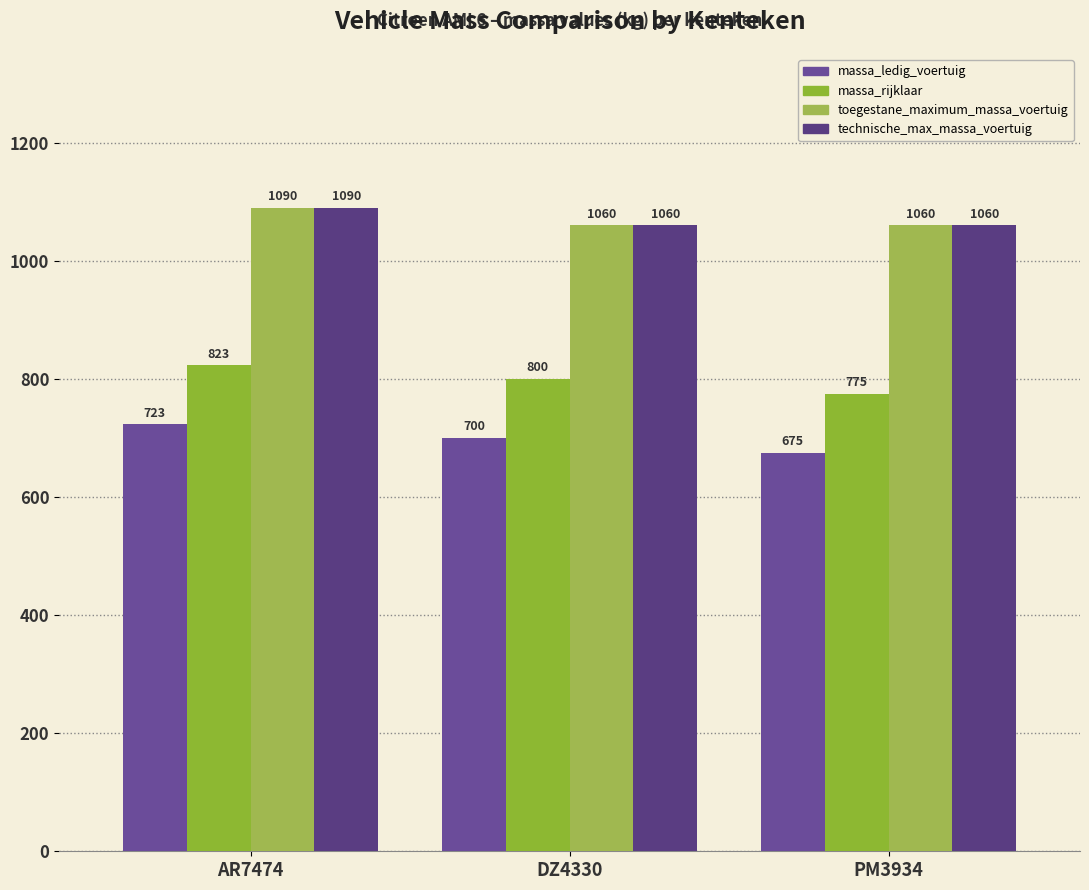

Is the value of massa_rijklaar at AR7474 greater than the value of toegestane_maximum_massa_voertuig at DZ4330?

No